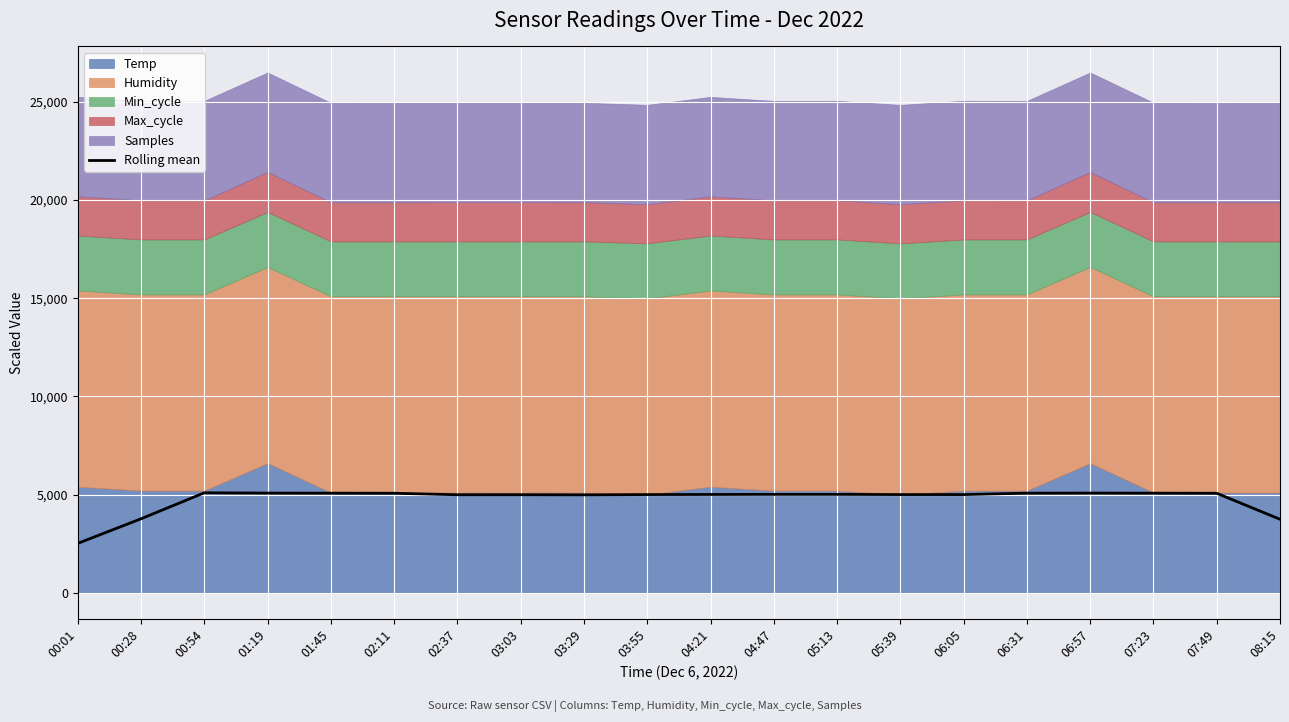

How many interior local peaks (higher than both neighbors) does the data have?

4